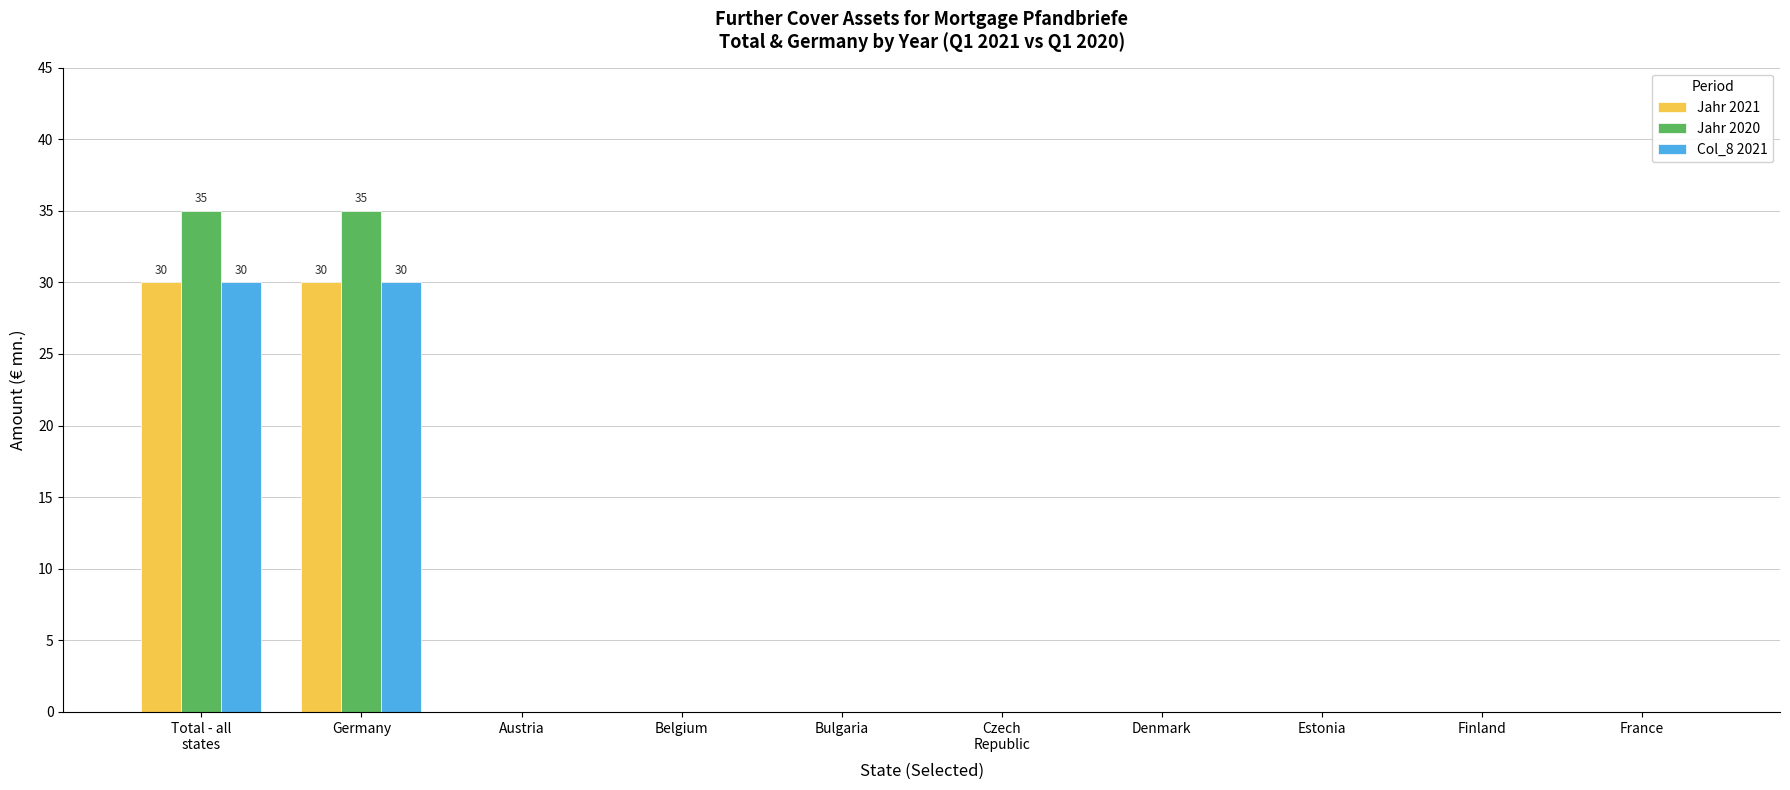

Which series has the largest range (max minus min)?

Jahr 2020